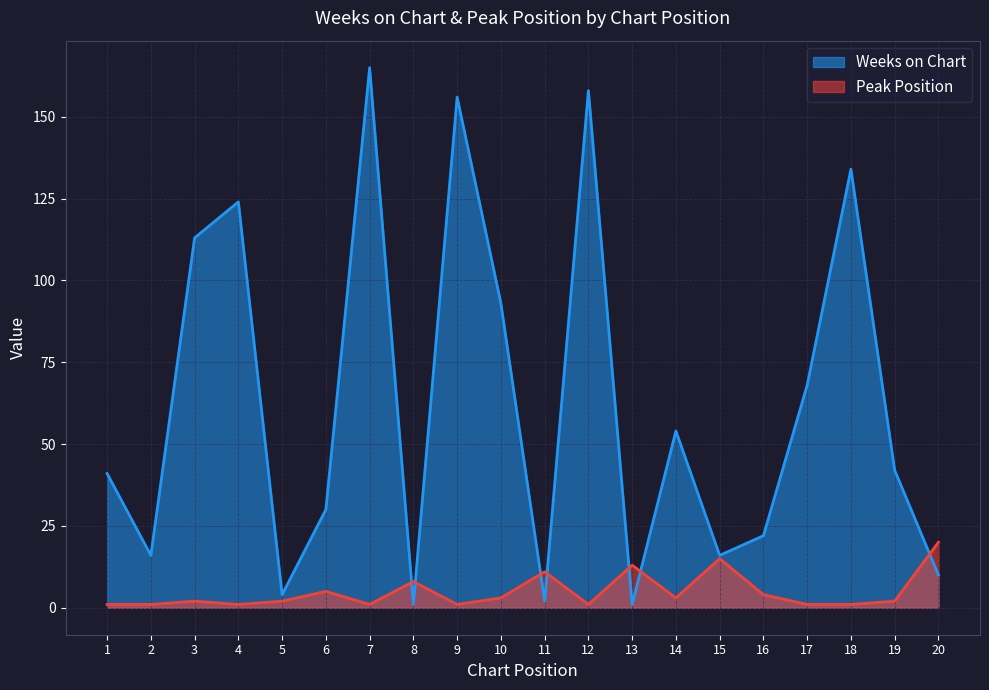

List the labels in order of Peak Position value, smallest first.

1, 2, 4, 7, 9, 12, 17, 18, 3, 5, 19, 10, 14, 16, 6, 8, 11, 13, 15, 20